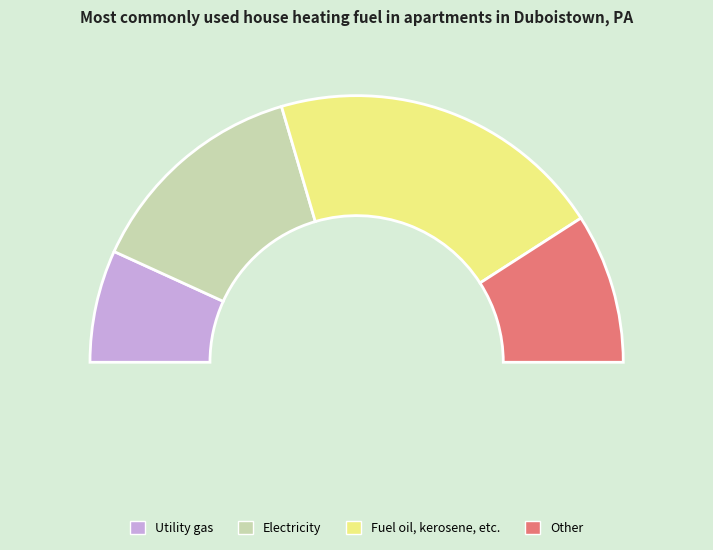

Is there a majority slice in this chart?

No